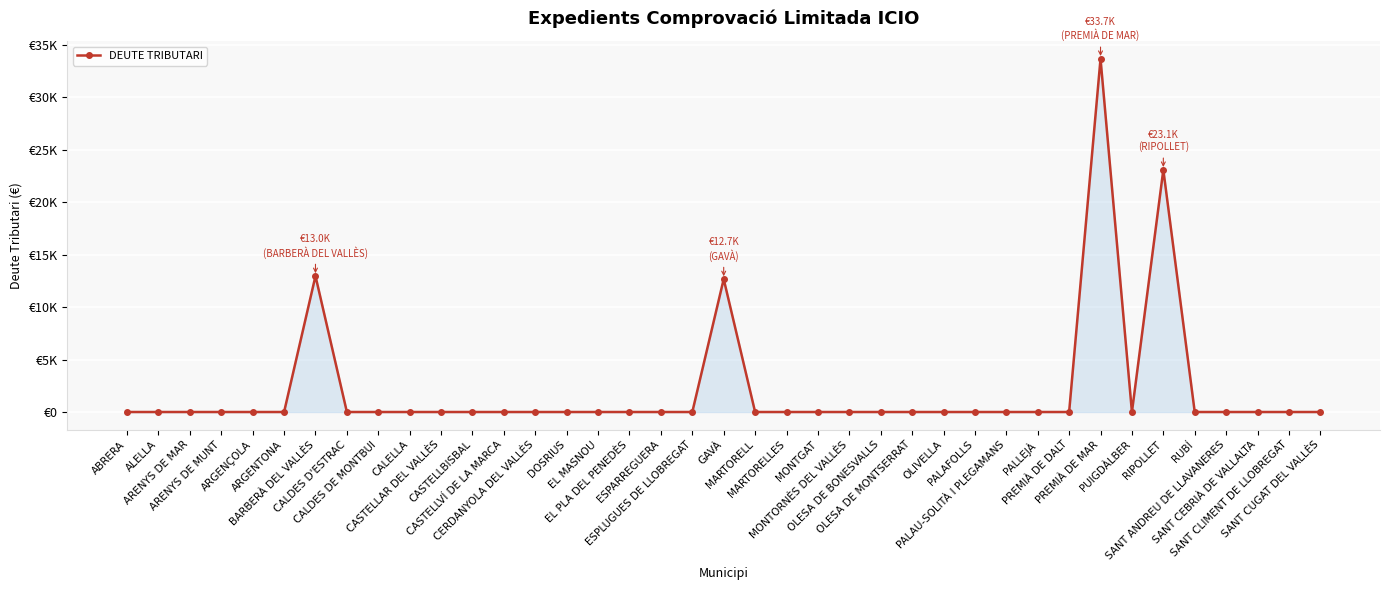

The value at ALELLA is -15565.5. True or false?

False